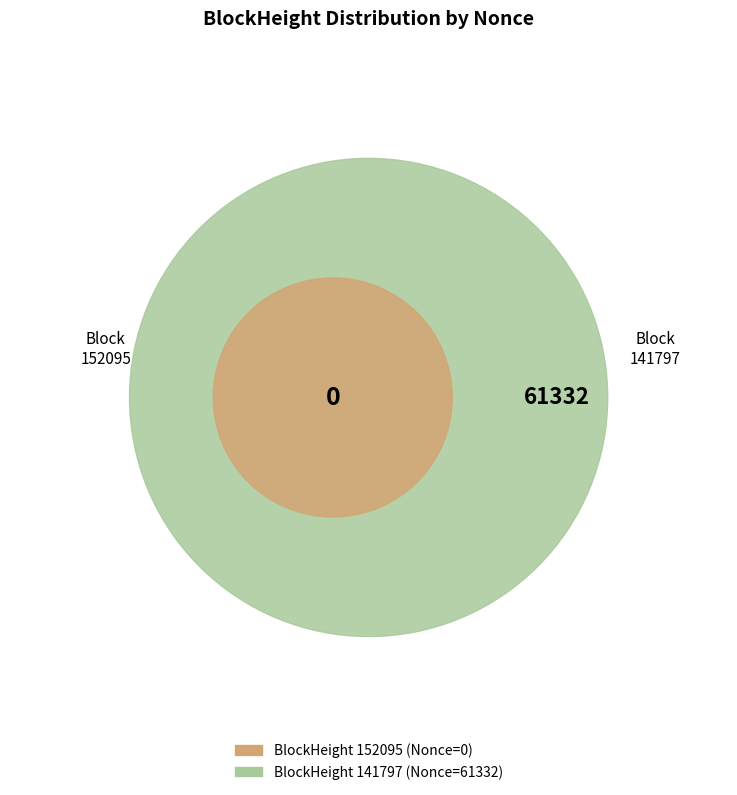

True or false: 152095 accounts for 12% of the total.

False